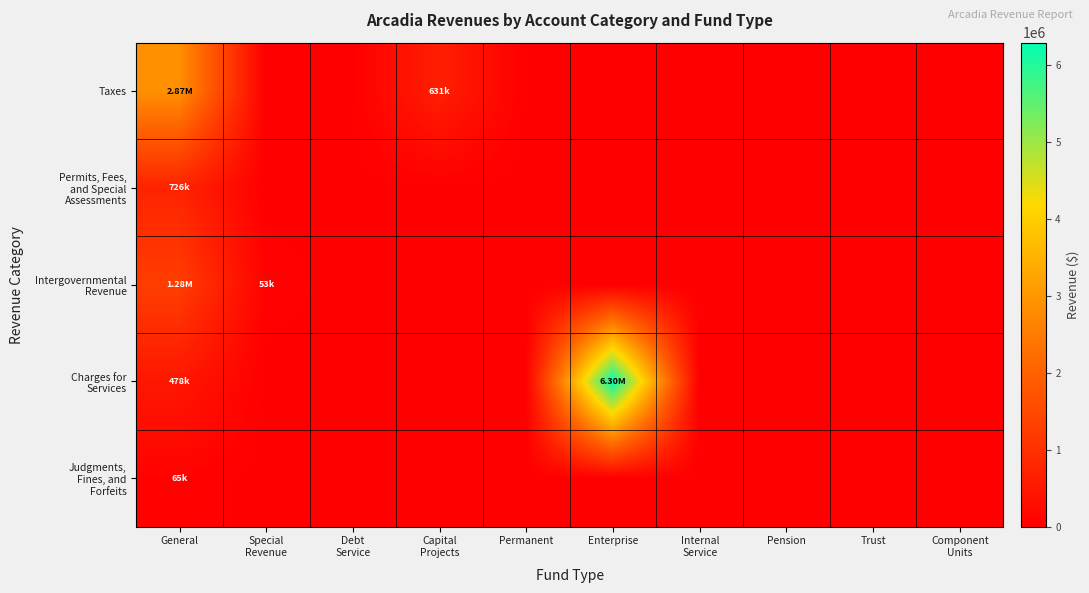

Rank the series at Component Units from highest to lowest value.

Taxes, Permits, Fees, and Special Assessments, Intergovernmental Revenue, Charges for Services, Judgments, Fines, and Forfeits